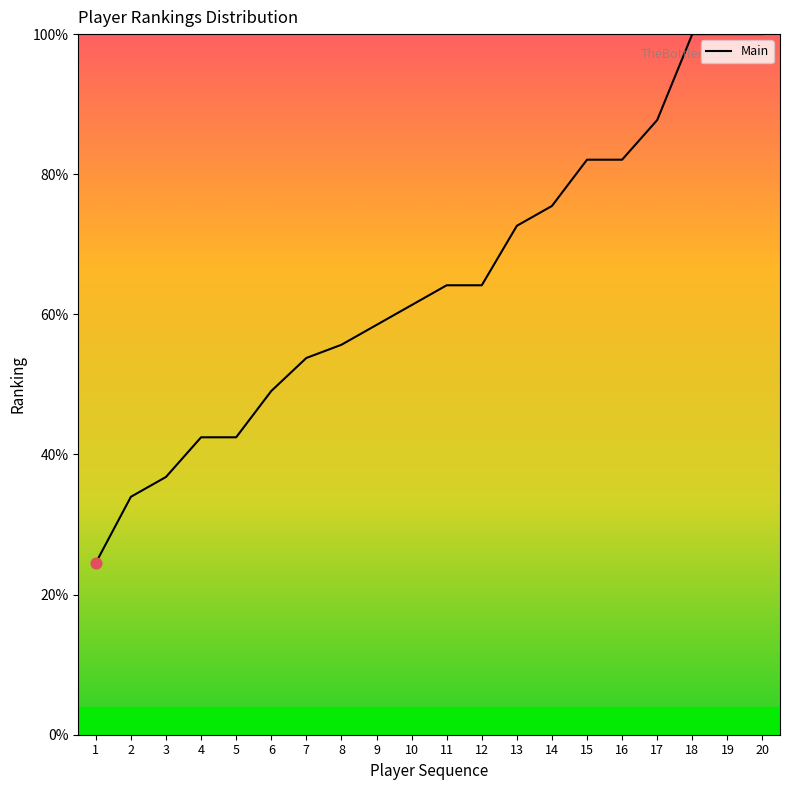

What is the ratio of the value at 16 to the value at 12?

1.3